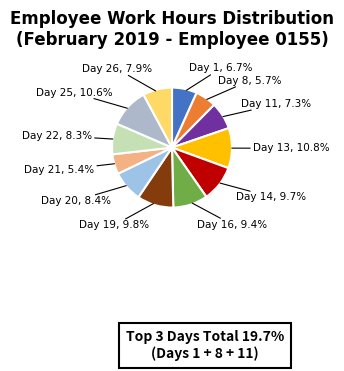

Rank the categories by value from highest to lowest.

Day 13, Day 25, Day 19, Day 14, Day 16, Day 20, Day 22, Day 26, Day 11, Day 1, Day 8, Day 21